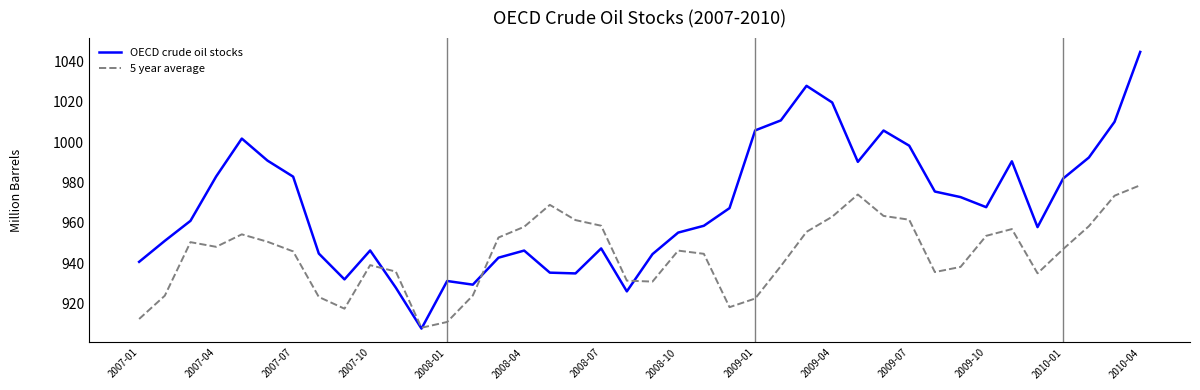

True or false: 5 year average and OECD crude oil stocks intersect in this chart.

True